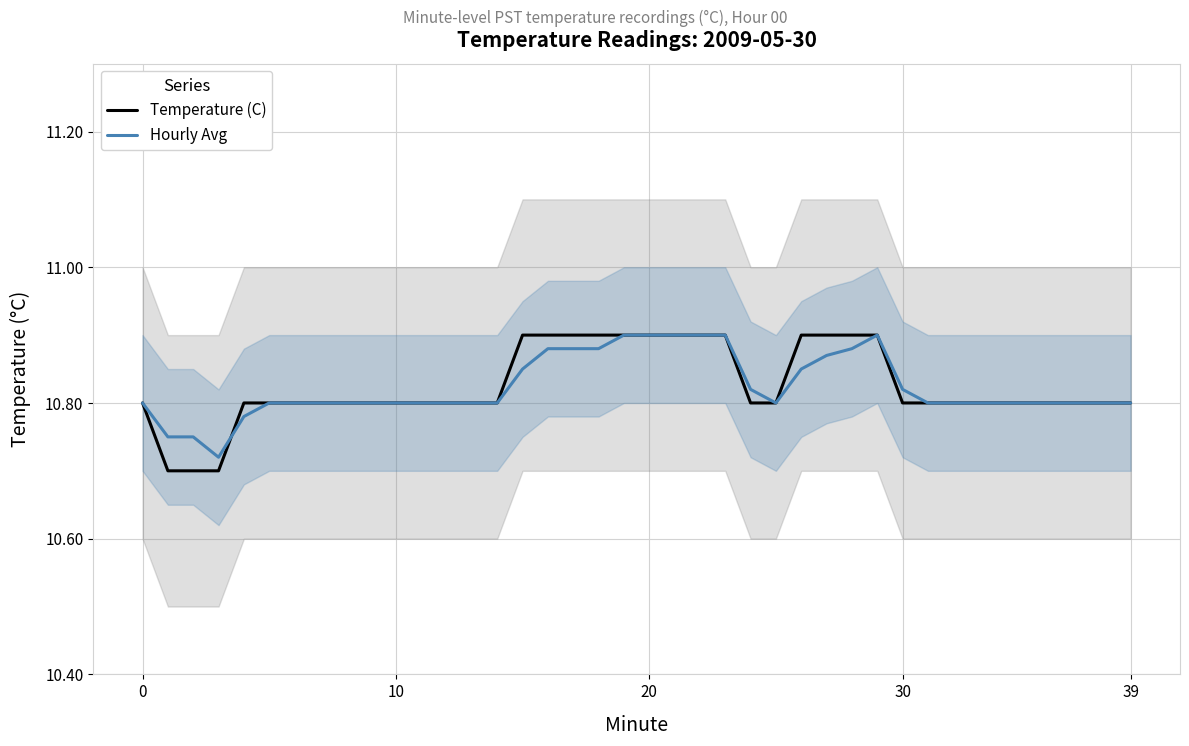

What is the label of the 20th point from the left?

19